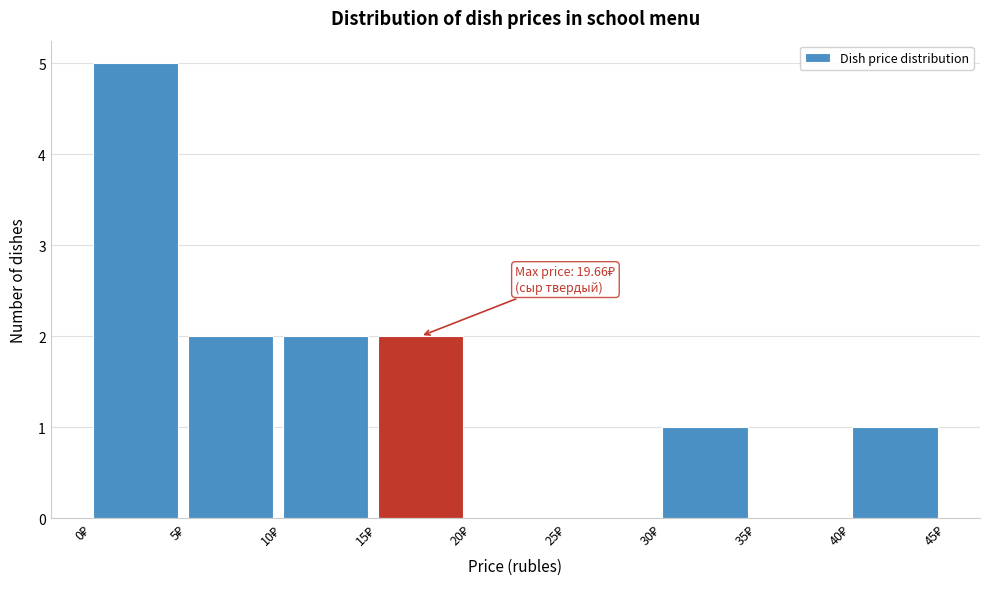

Which range on the x-axis has the tallest bar?

0 to 5